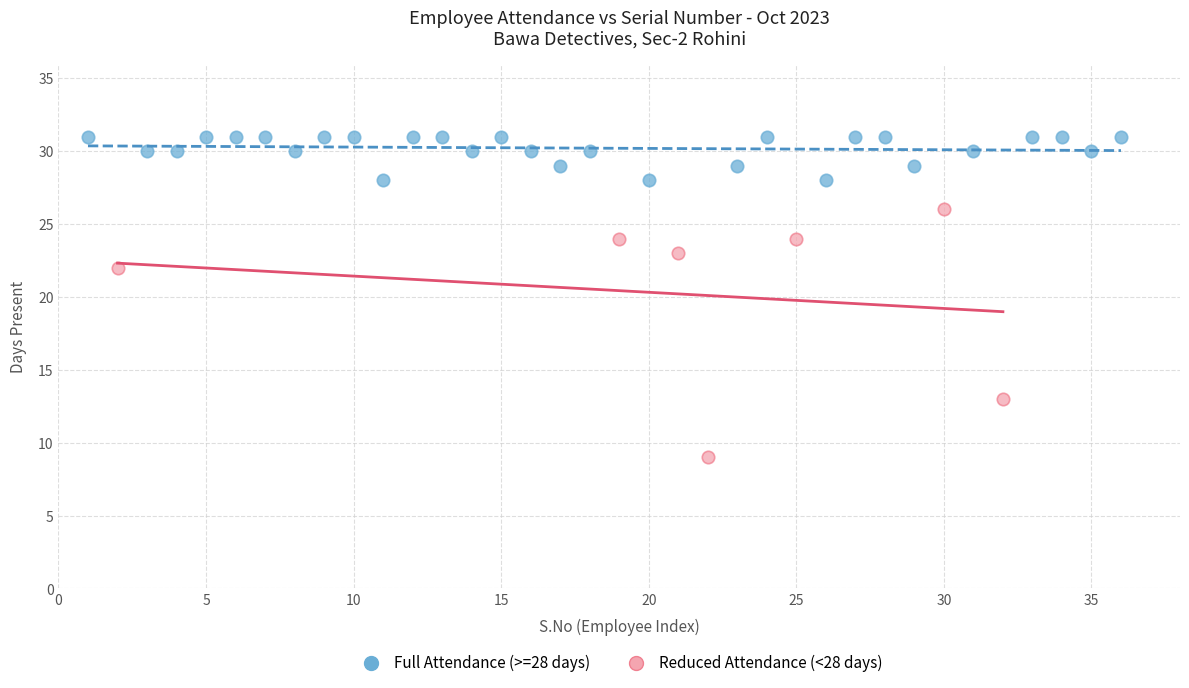

Which series contains the highest Y value?

Full Attendance (>=28 days)